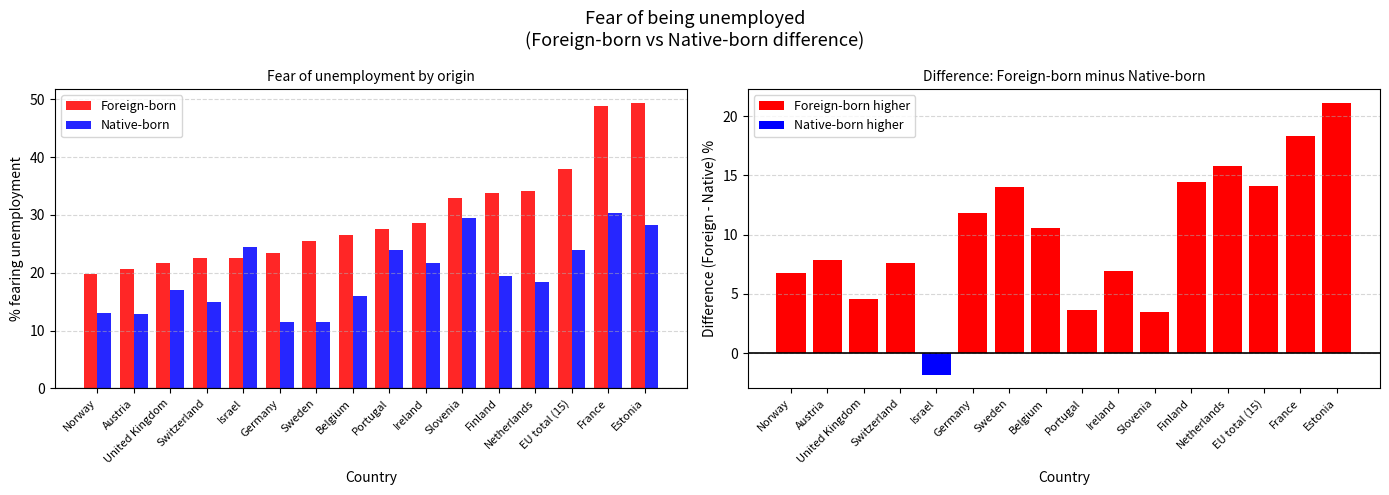

List the labels in order of Foreign-born value, smallest first.

Norway, Austria, United Kingdom, Switzerland, Israel, Germany, Sweden, Belgium, Portugal, Ireland, Slovenia, Finland, Netherlands, EU total (15), France, Estonia